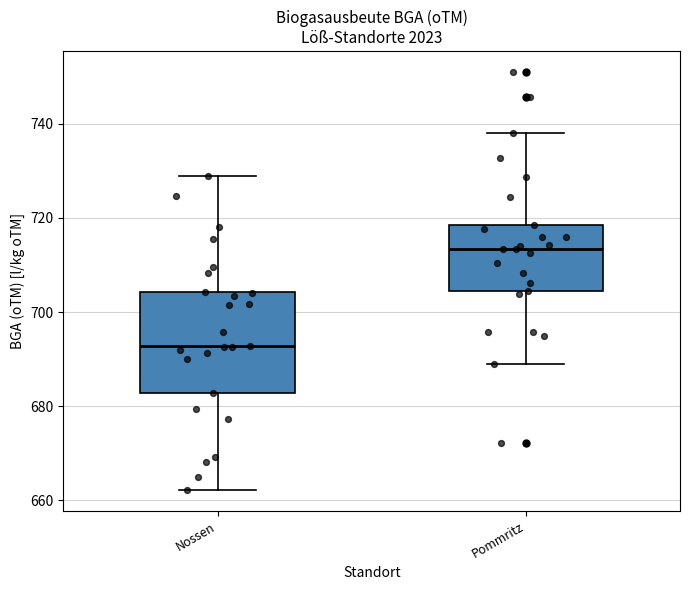

Where does the median line of the box for Pommritz sit on the y-axis? The values are not printed on the chart, so give them approximately, as read against the axis.

714